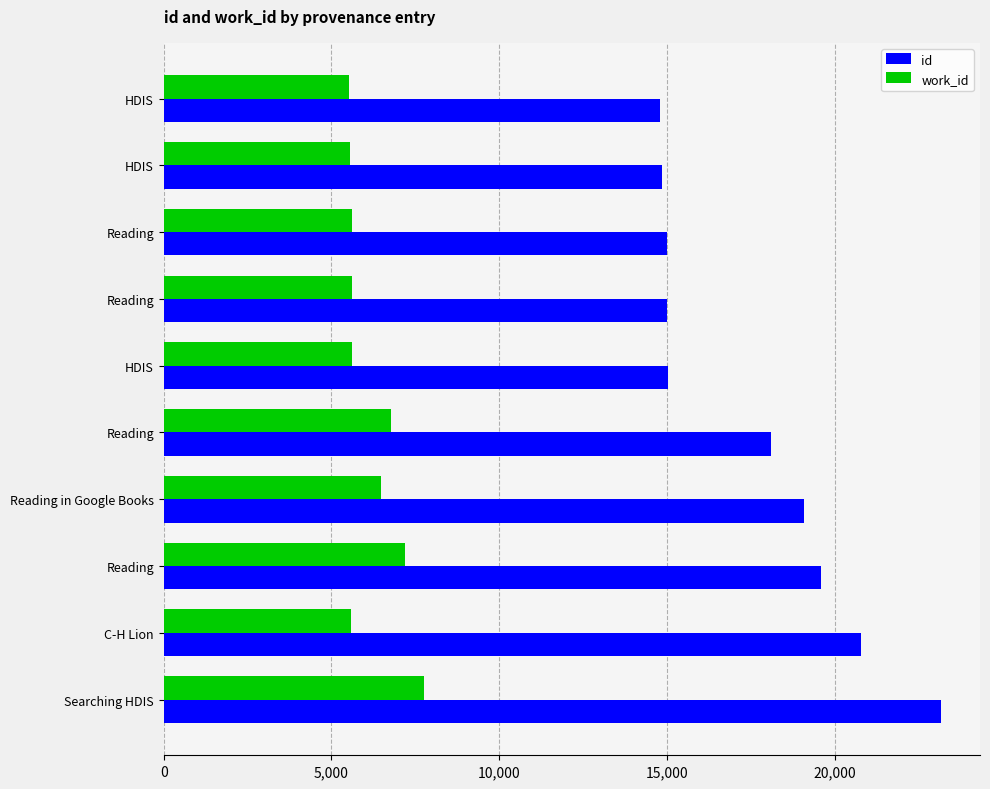

Rank the series by their maximum value, from lowest to highest.

work_id, id